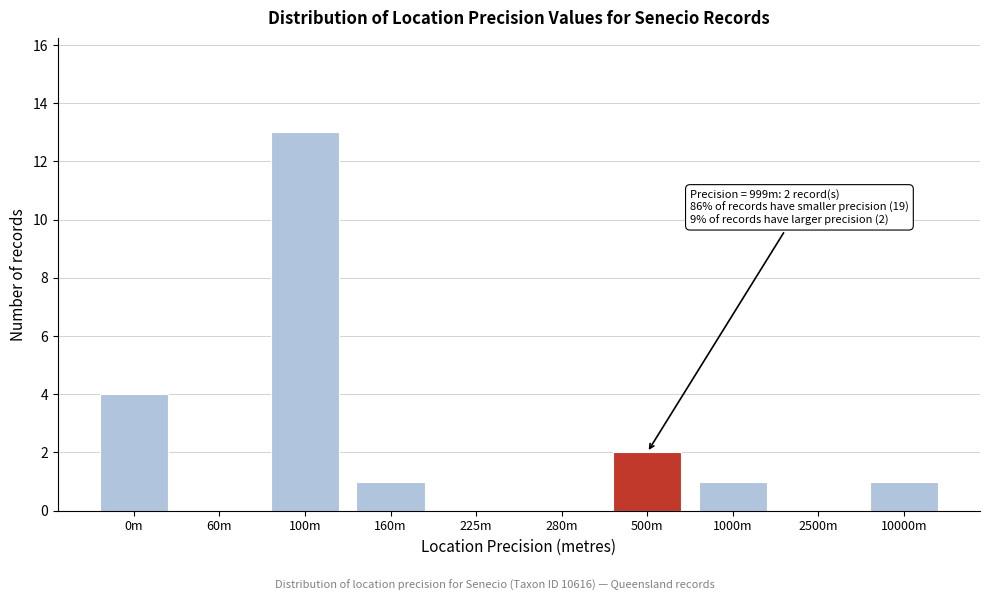

Reading left to right, list all the values displayed in this chart.

0m=4	60m=0	100m=13	160m=1	225m=0	280m=0	500m=2	1000m=1	2500m=0	10000m=1